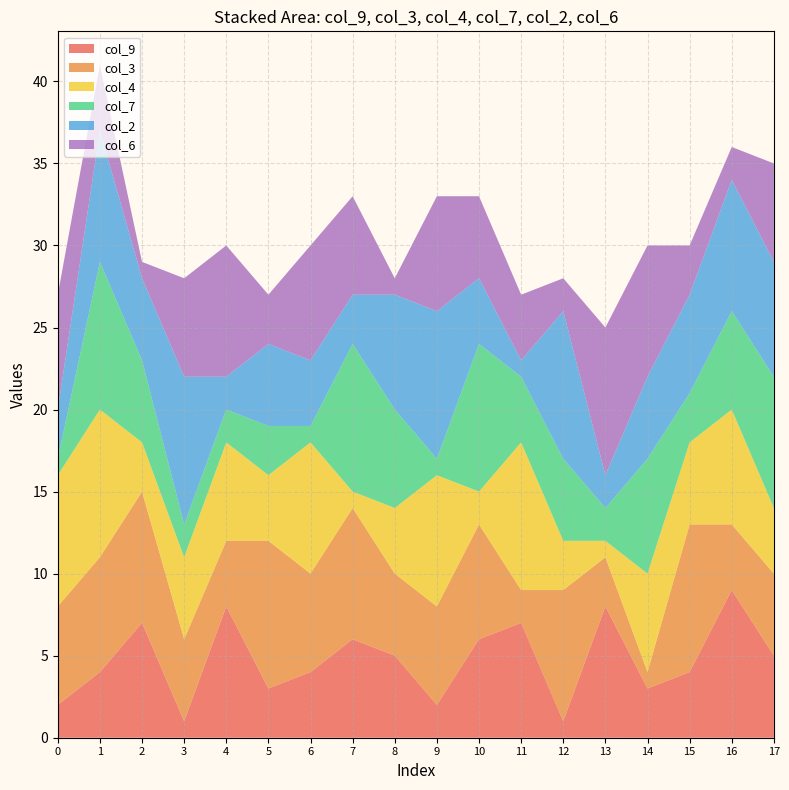

Reading left to right, extract all data points from this chart.

col_9: 2=2	4=4	7=7	1=1	8=8	3=3	4=4	6=6	5=5	2=2	6=6	7=7	1=1	8=8	3=3	4=4	9=9	5=5
col_3: 2=6	4=7	7=8	1=5	8=4	3=9	4=6	6=8	5=5	2=6	6=7	7=2	1=8	8=3	3=1	4=9	9=4	5=5
col_4: 2=8	4=9	7=3	1=5	8=6	3=4	4=8	6=1	5=4	2=8	6=2	7=9	1=3	8=1	3=6	4=5	9=7	5=4
col_7: 2=1	4=9	7=5	1=2	8=2	3=3	4=1	6=9	5=6	2=1	6=9	7=4	1=5	8=2	3=7	4=3	9=6	5=8
col_2: 2=3	4=8	7=5	1=9	8=2	3=5	4=4	6=3	5=7	2=9	6=4	7=1	1=9	8=2	3=5	4=6	9=8	5=7
col_6: 2=7	4=4	7=1	1=6	8=8	3=3	4=7	6=6	5=1	2=7	6=5	7=4	1=2	8=9	3=8	4=3	9=2	5=6